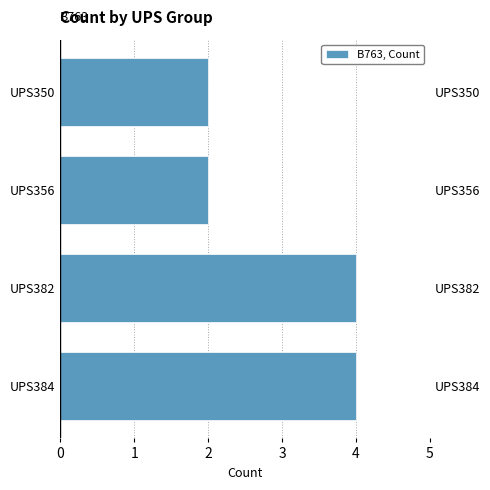

The chart shows a value of 4 at UPS382. True or false?

True